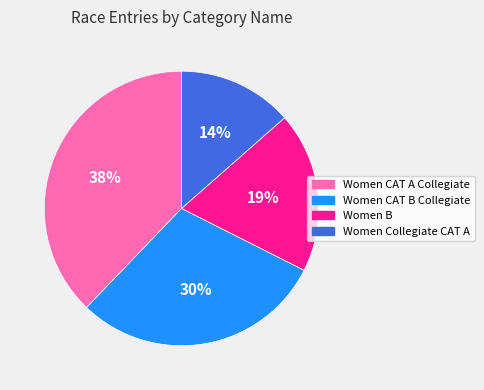

To the nearest percent, what portion does Women Collegiate CAT A represent?

14%